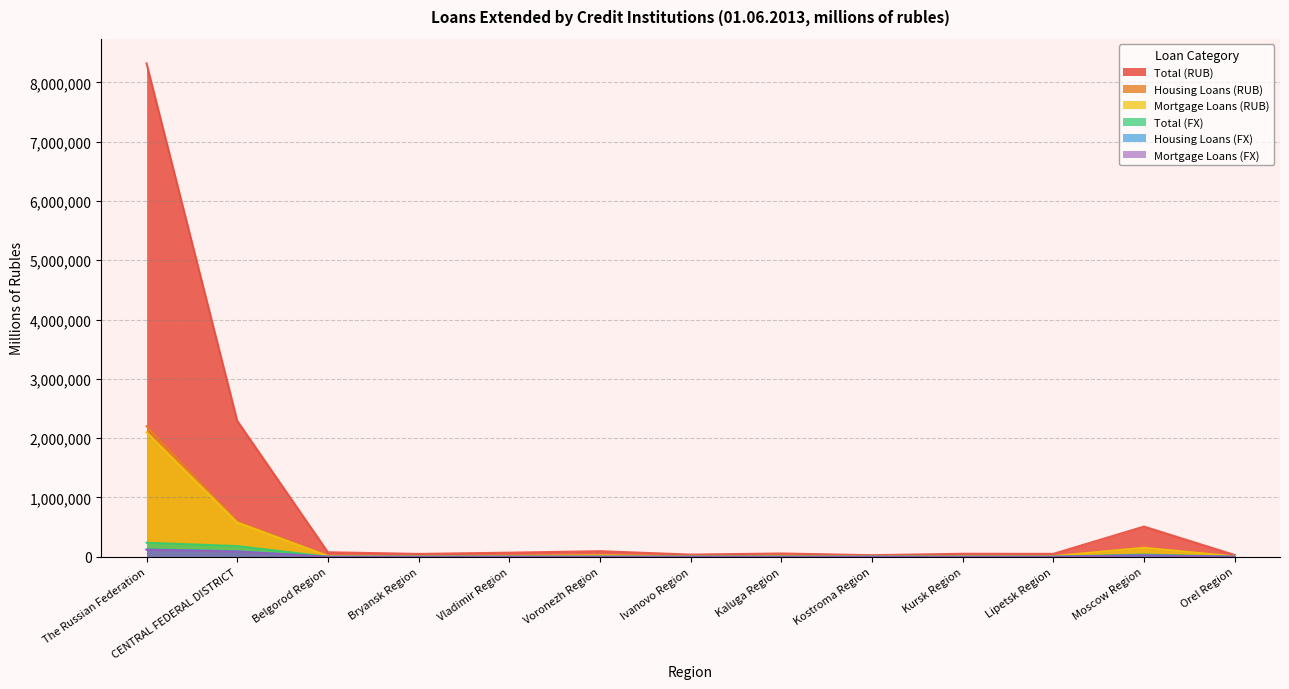

Is it true that Total (RUB) equals 8395 at Kostroma Region?

False